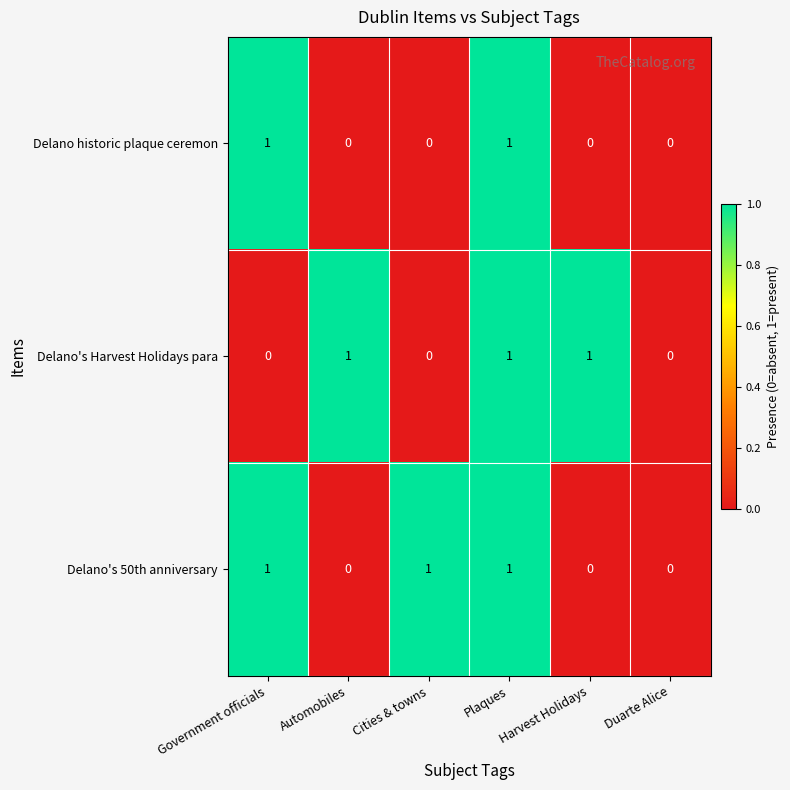

What is the sum of all Delano's Harvest Holidays para values?

3